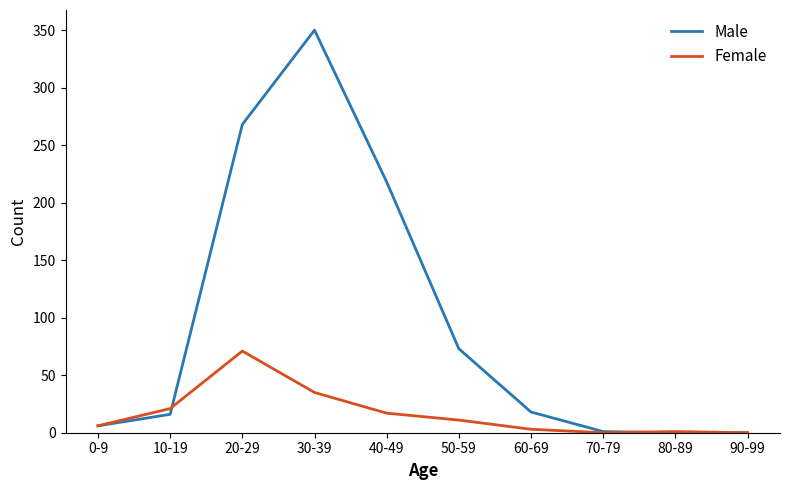

List the series in order of their peak value, lowest first.

Female, Male